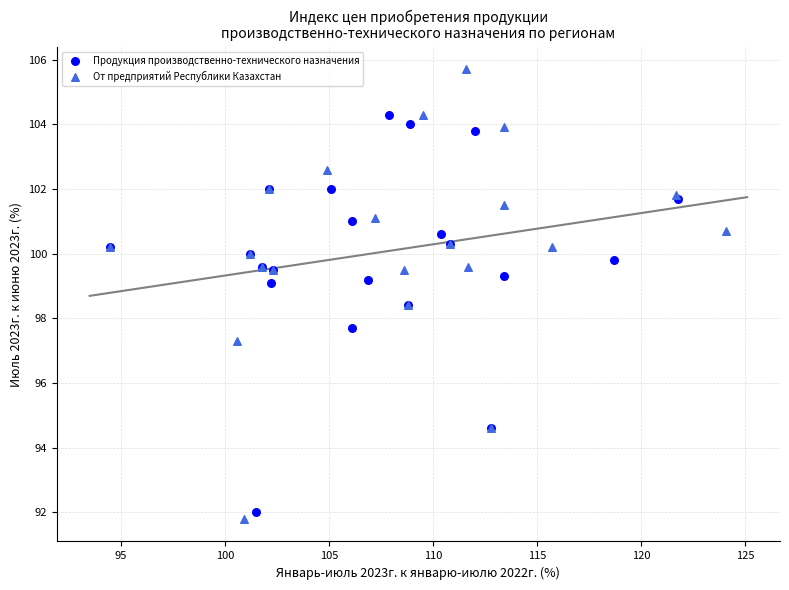

What are all the series names shown in the legend?

Продукция производственно-технического назначения, От предприятий Республики Казахстан